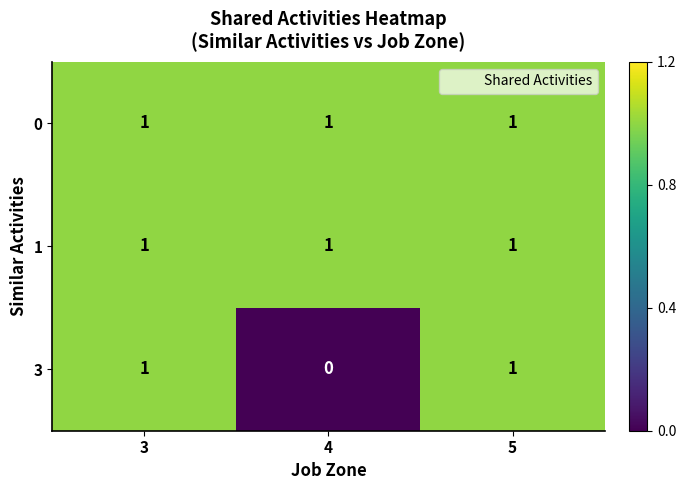

Reading right to left, transcribe all the data shown in this chart.

0: 1	1	1
1: 1	1	1
3: 1	0	1